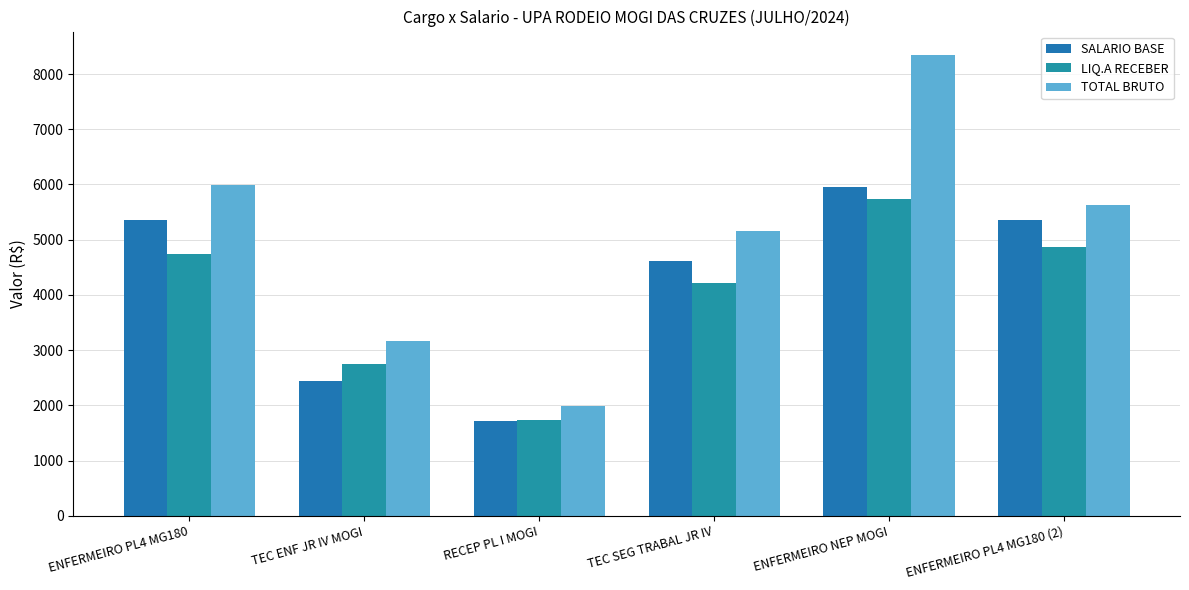

How many groups of bars are there?

6